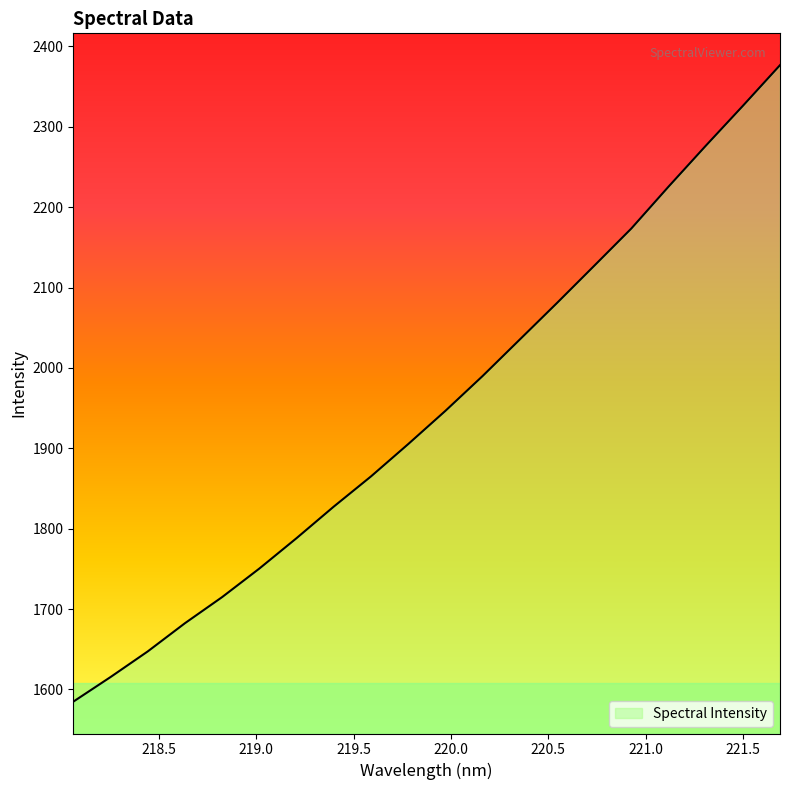

What is the maximum value shown in the chart?

2376.8